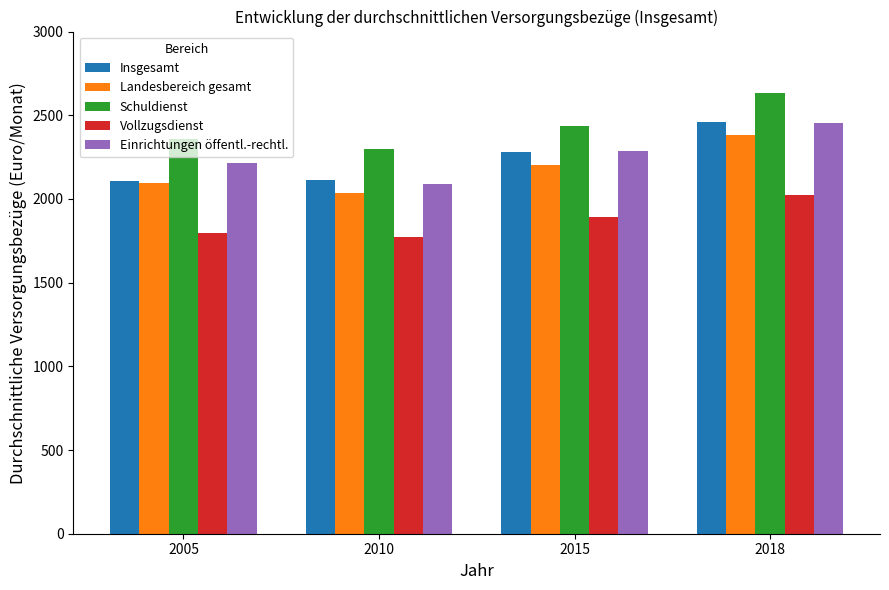

At which category is the sum across all series the highest?

2018